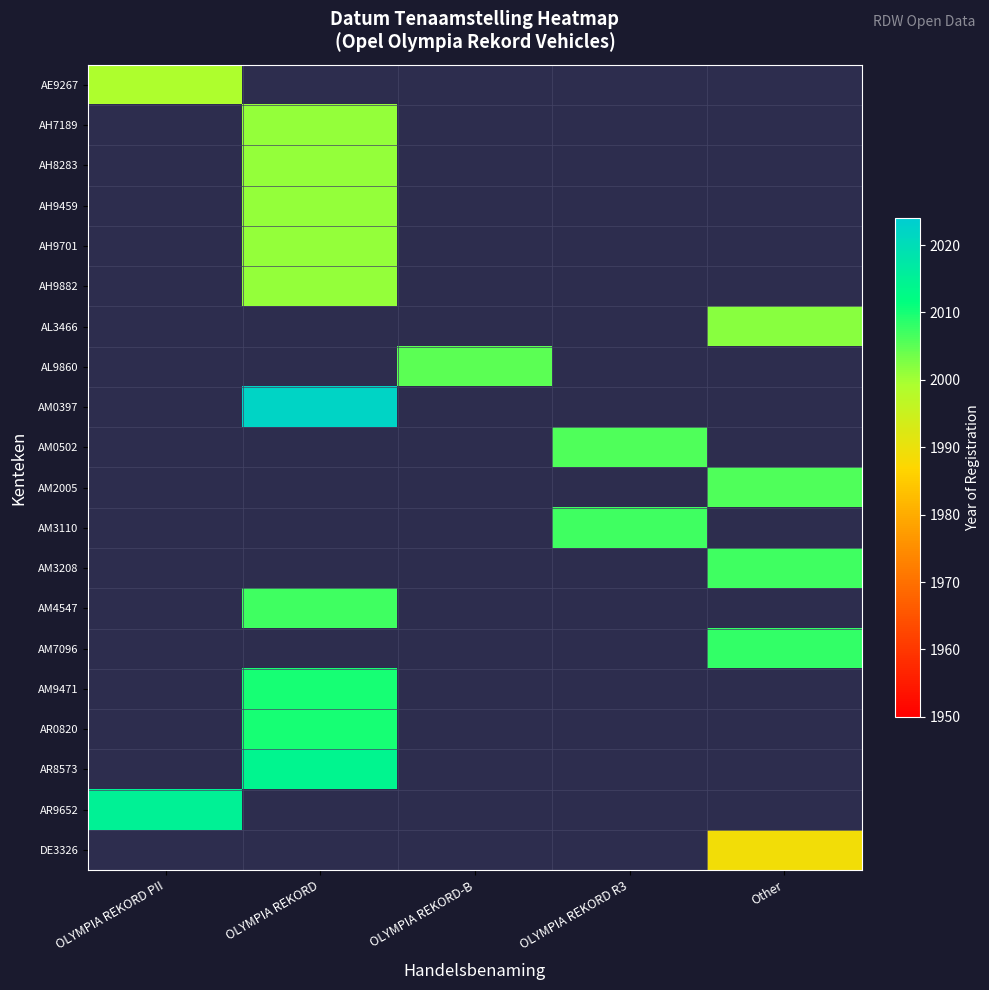

What is the minimum value shown in the chart?

1989.0